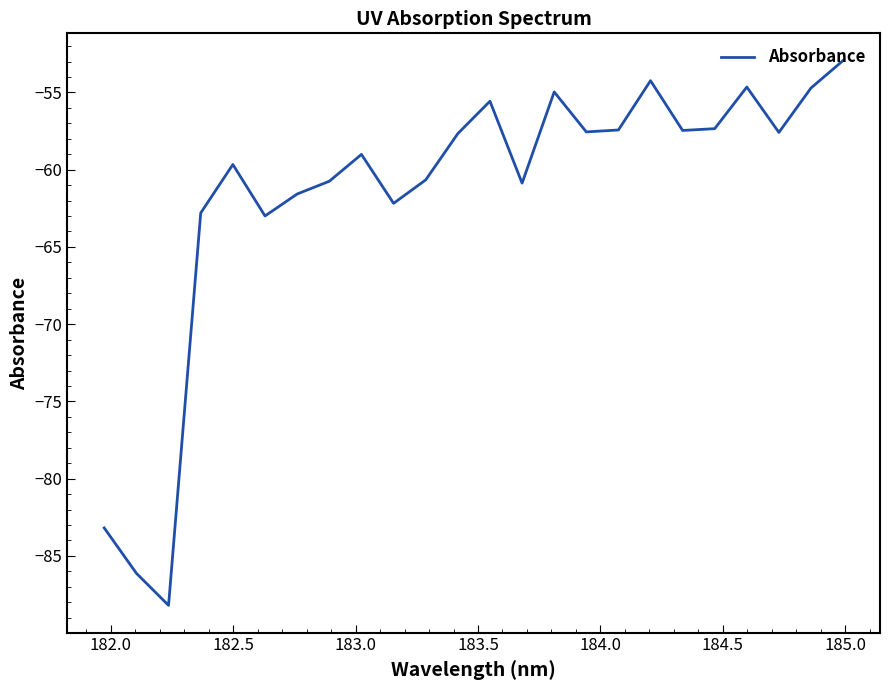

What is the minimum value shown in the chart?

-88.2